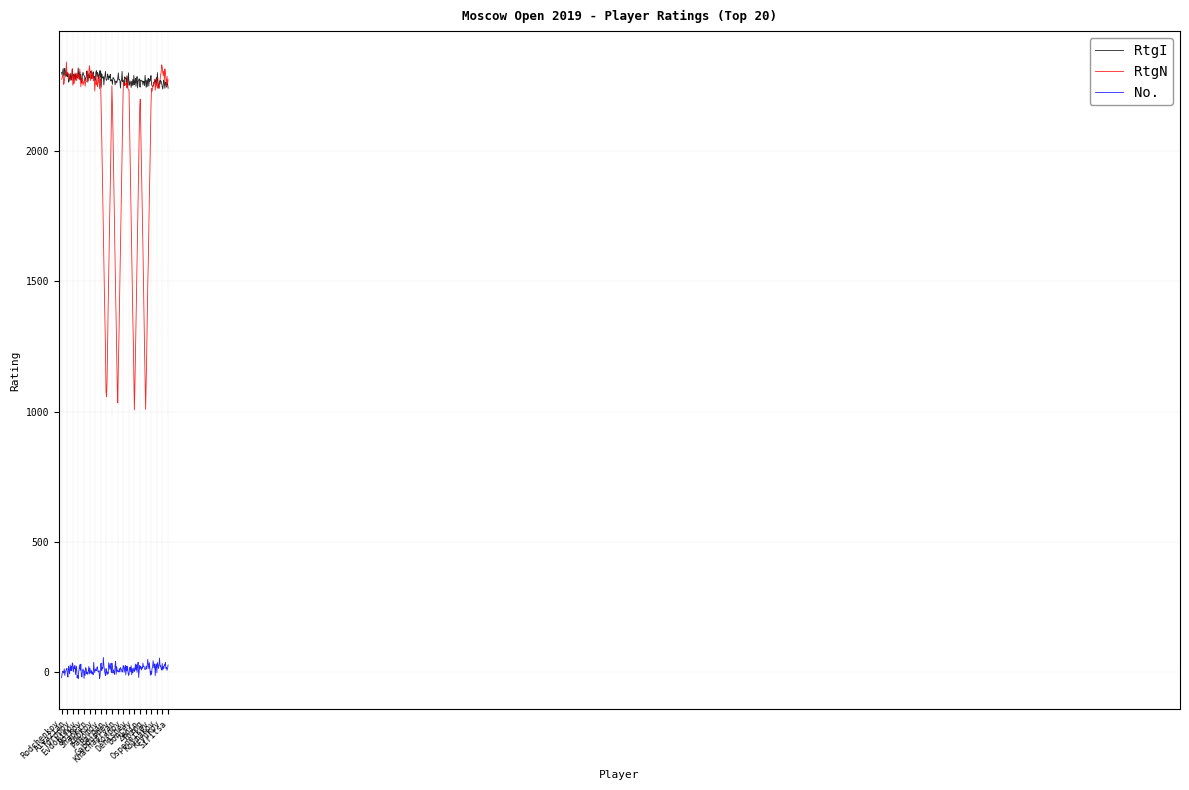

What is the maximum value for RtgI?

2320.9